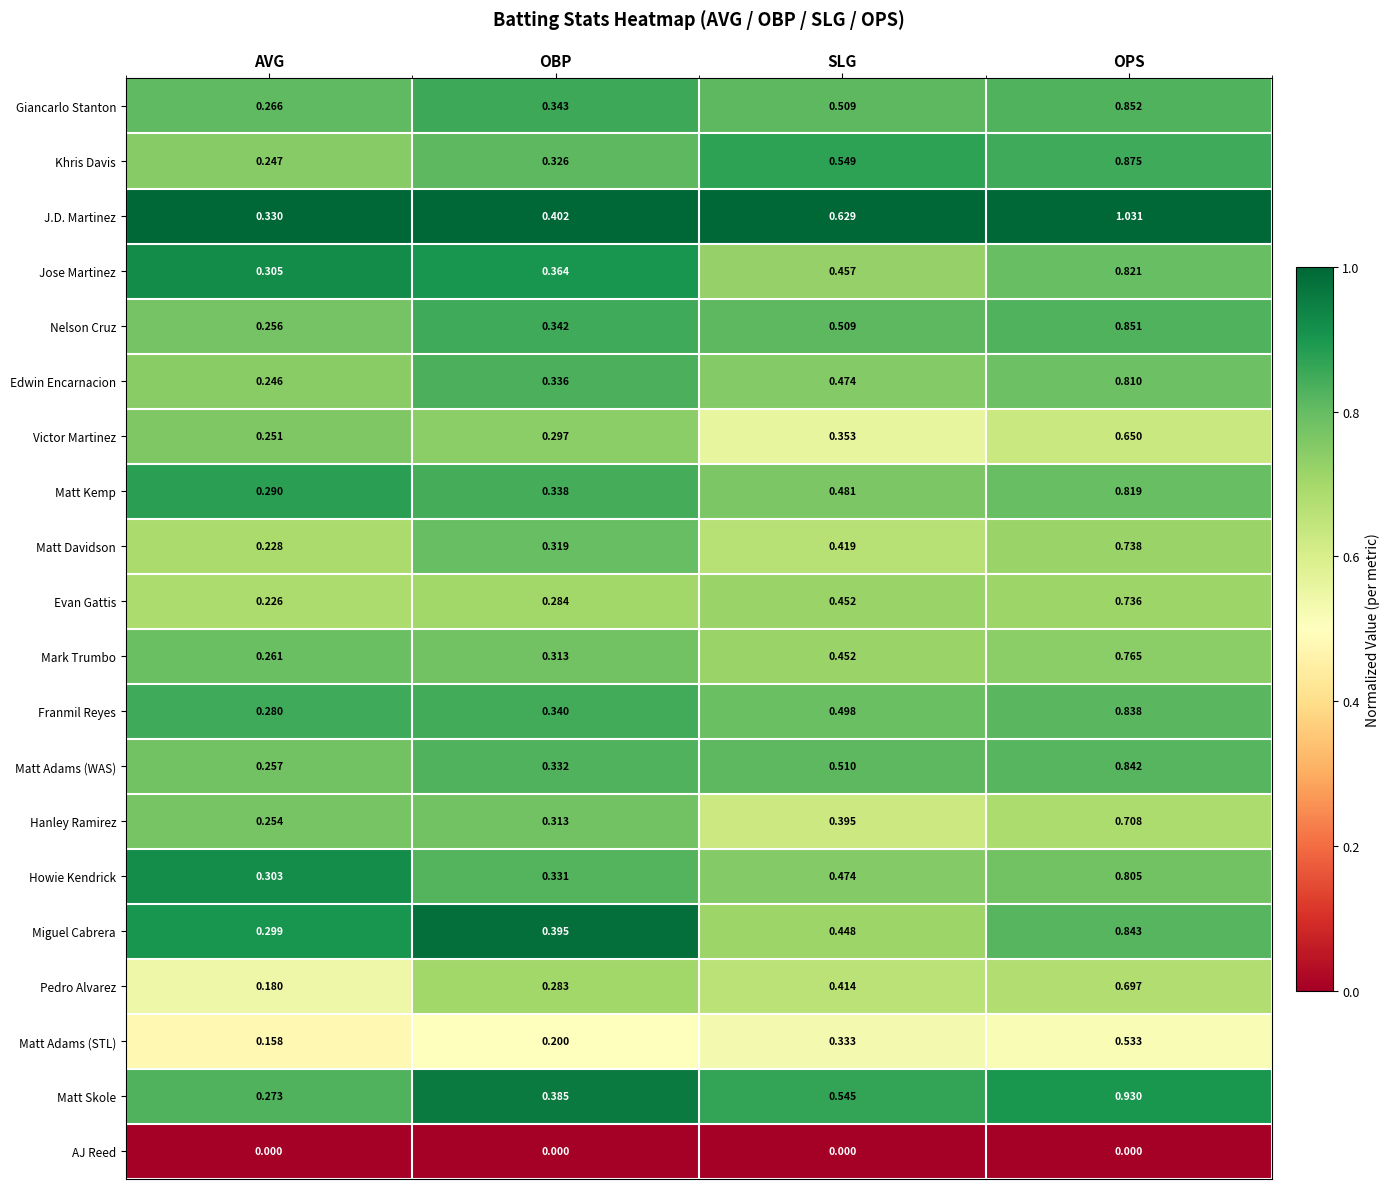

Rank the series at OPS from highest to lowest value.

J.D. Martinez, Matt Skole, Khris Davis, Giancarlo Stanton, Nelson Cruz, Miguel Cabrera, Matt Adams (WAS), Franmil Reyes, Jose Martinez, Matt Kemp, Edwin Encarnacion, Howie Kendrick, Mark Trumbo, Matt Davidson, Evan Gattis, Hanley Ramirez, Pedro Alvarez, Victor Martinez, Matt Adams (STL), AJ Reed